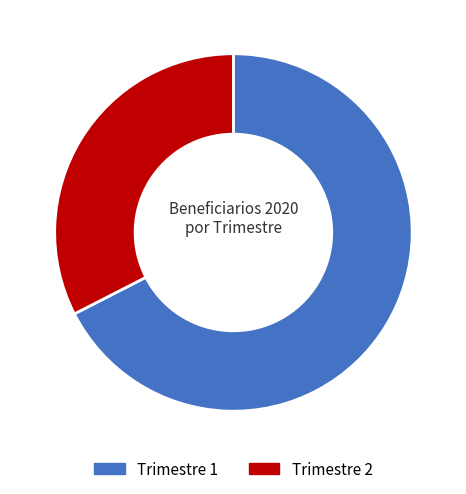

To the nearest percent, what is the average slice percentage?

50%